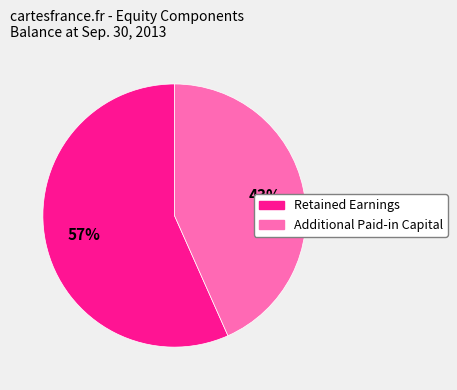

How many slices are in this pie chart?

2